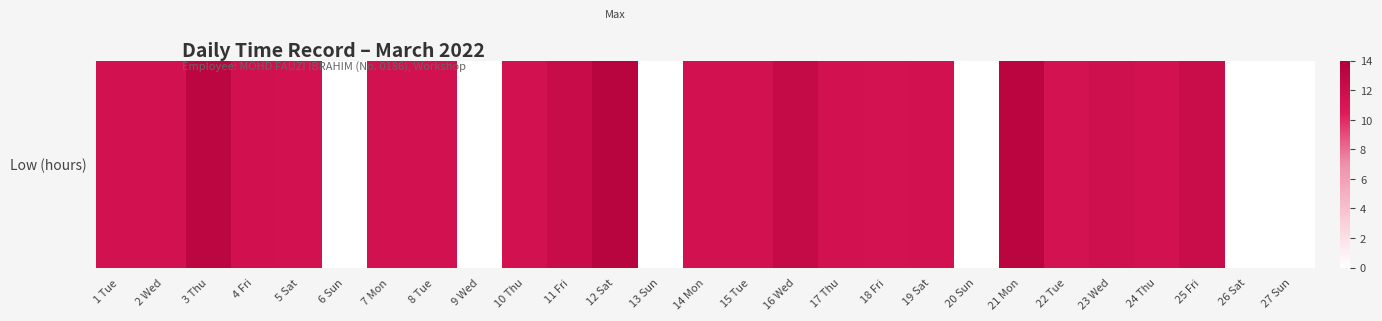

Rank the categories by value from highest to lowest.

12 Sat, 21 Mon, 3 Thu, 16 Wed, 11 Fri, 25 Fri, 23 Wed, 4 Fri, 2 Wed, 17 Thu, 5 Sat, 8 Tue, 24 Thu, 14 Mon, 19 Sat, 15 Tue, 7 Mon, 10 Thu, 1 Tue, 22 Tue, 18 Fri, 6 Sun, 9 Wed, 13 Sun, 20 Sun, 26 Sat, 27 Sun